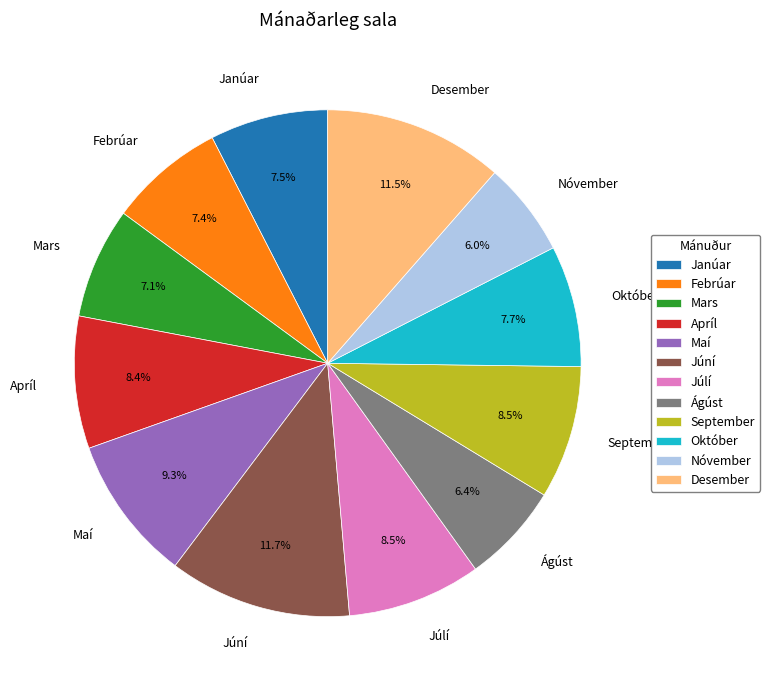

To the nearest percent, what is the average slice percentage?

8%